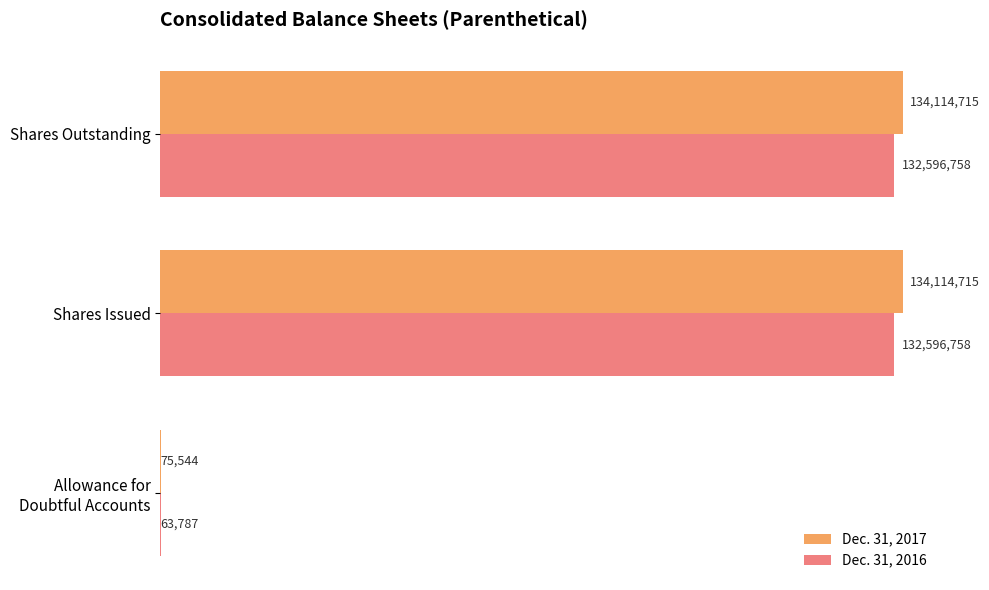

What is the sum of all Dec. 31, 2017 values?

268304974